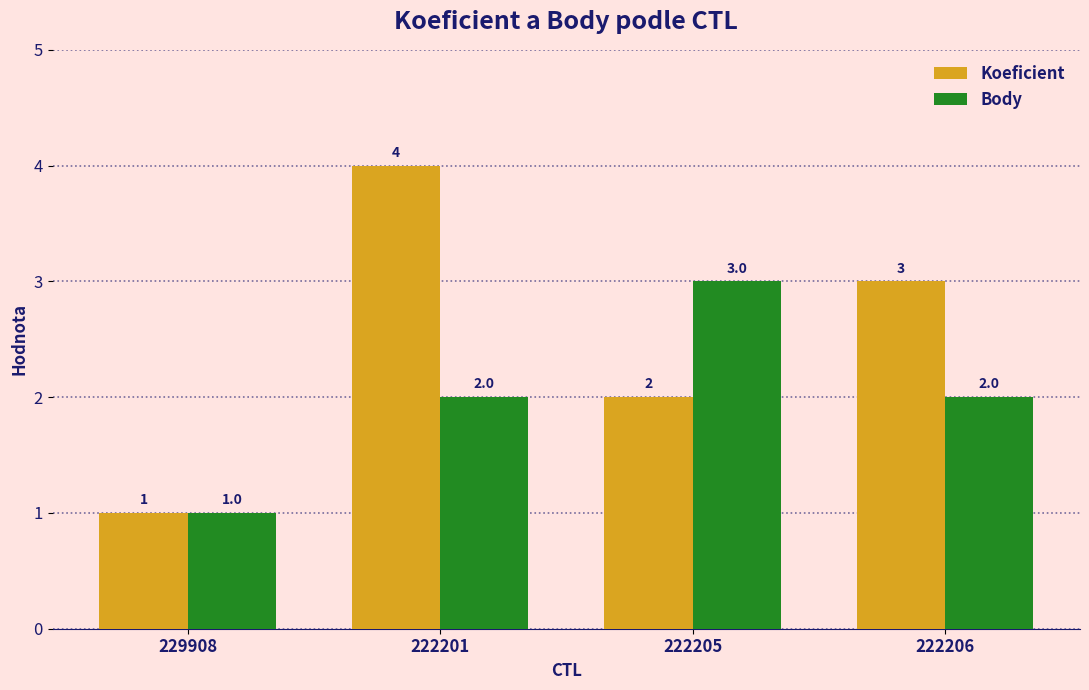

Rank the series by their maximum value, from highest to lowest.

Koeficient, Body